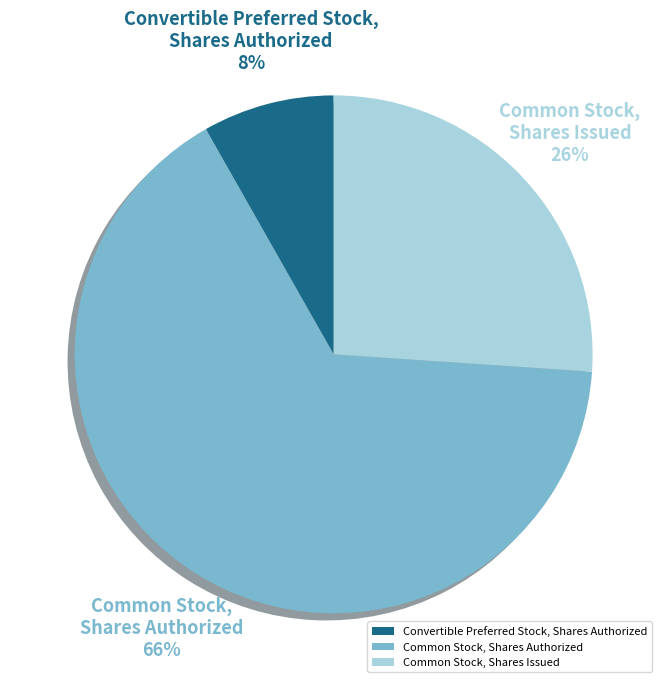

What is the ratio of the value at Common Stock, Shares Issued to the value at Common Stock, Shares Authorized?

0.4